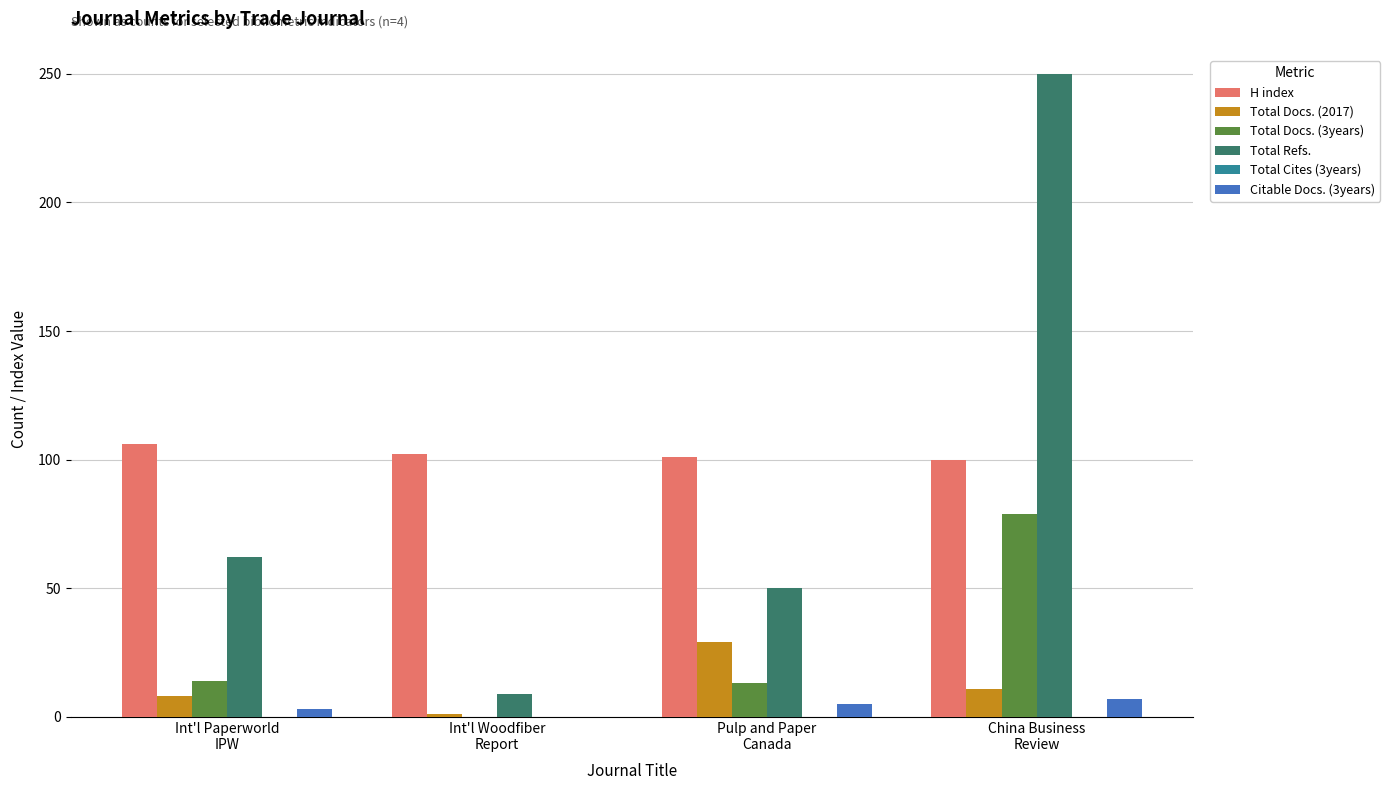

What is the sum of all Citable Docs. (3years) values?

15